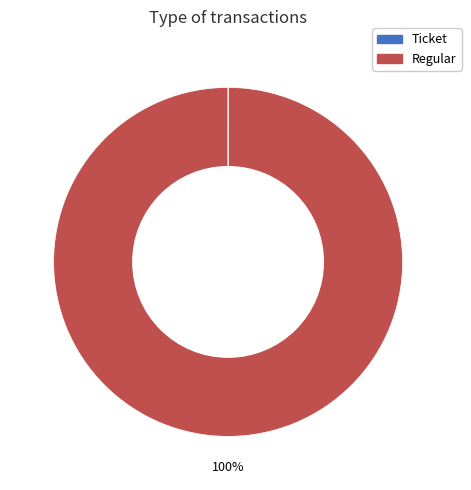

Is there any slice that represents more than half of the pie?

Yes